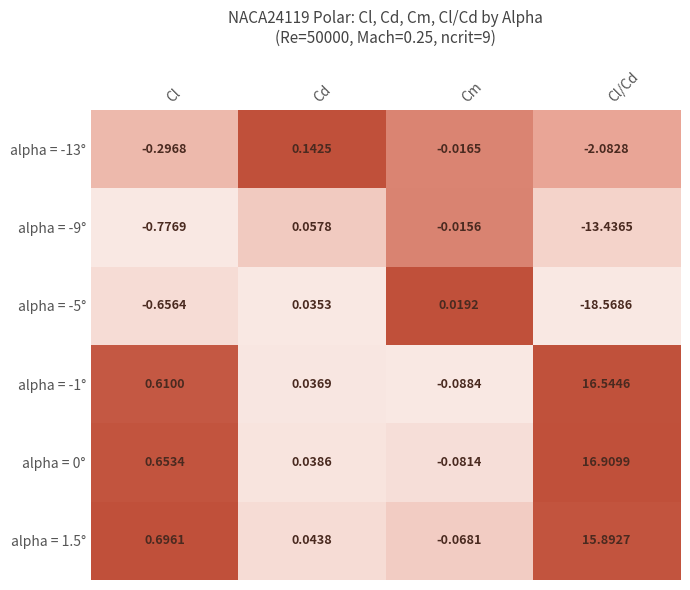

Is the value of alpha = -5° at Cl/Cd greater than the value of alpha = -9° at Cl?

No